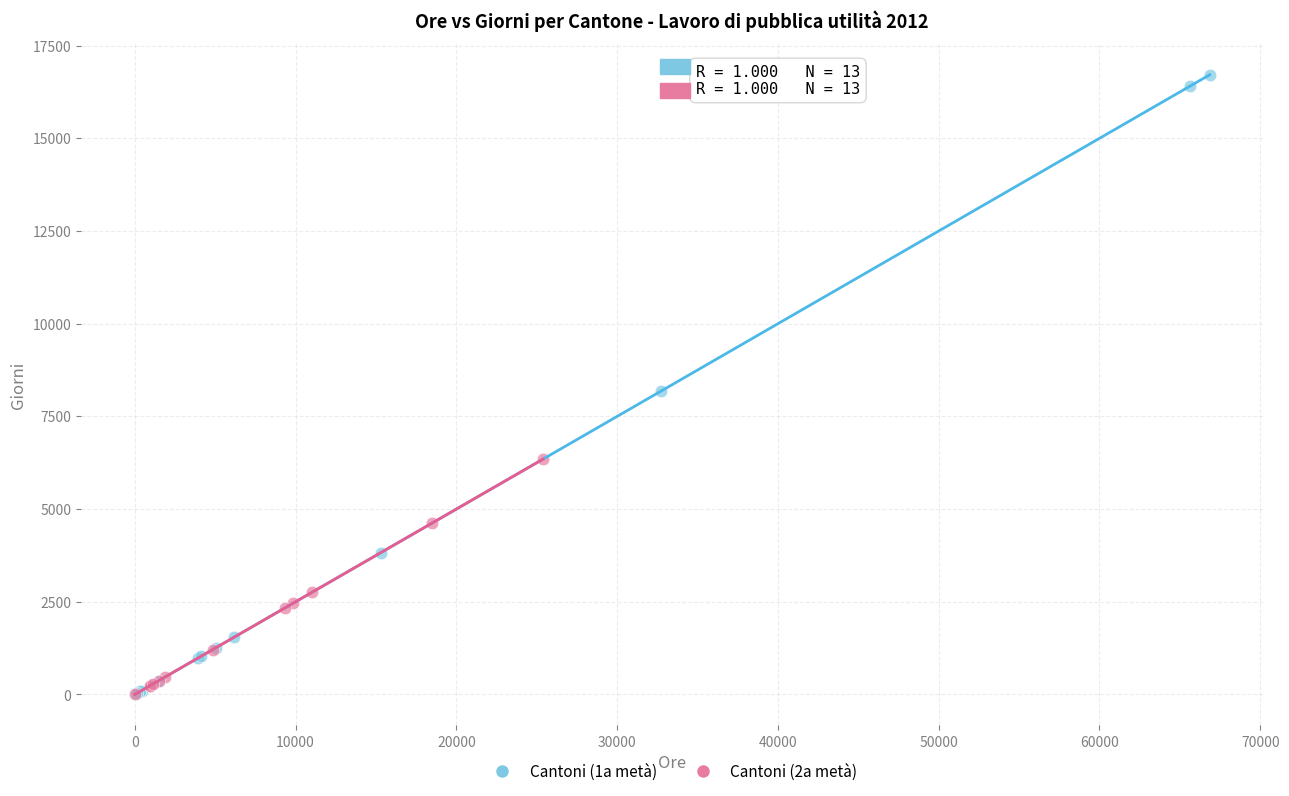

Which series contains the highest Y value?

Cantoni (1a metà)